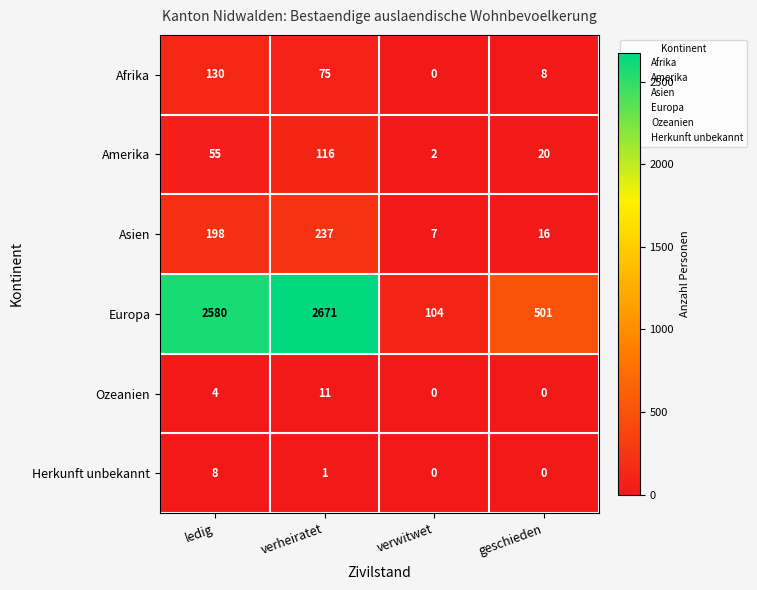

True or false: Ozeanien has a value of 7 at verheiratet.

False